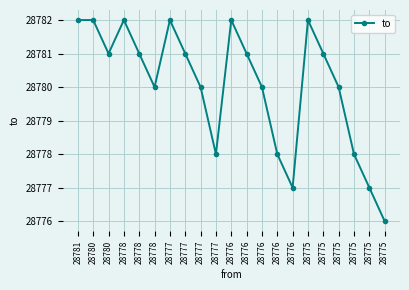

What is the difference between the maximum and minimum values?

6